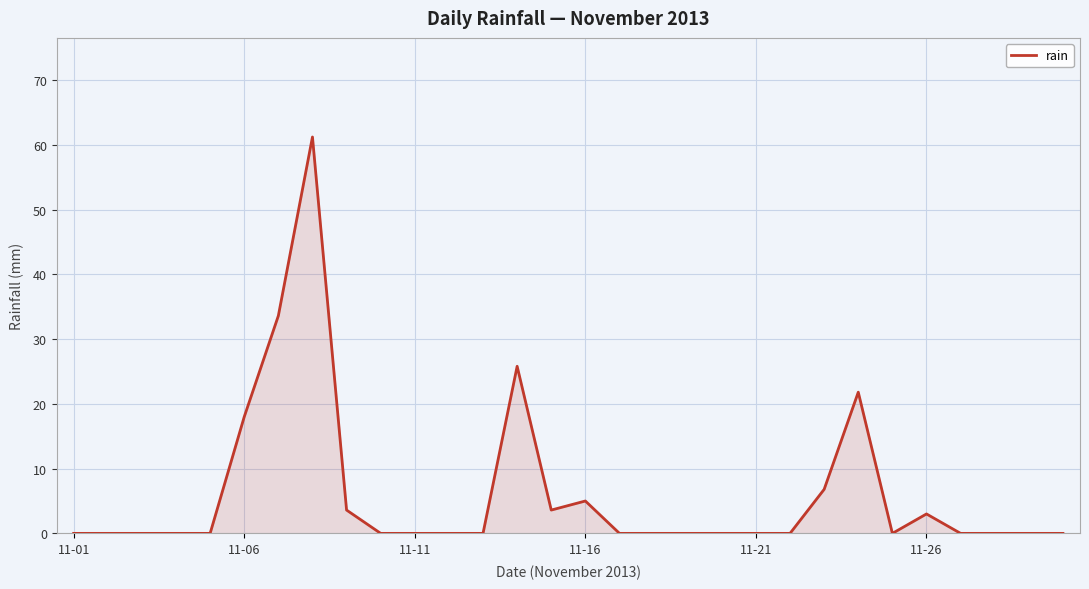

What is the difference between the maximum and minimum values?

61.2